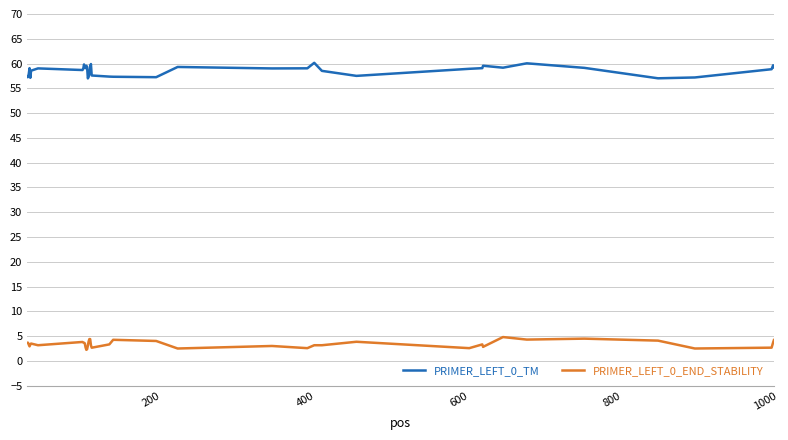

Which series has the widest spread of values?

PRIMER_LEFT_0_TM